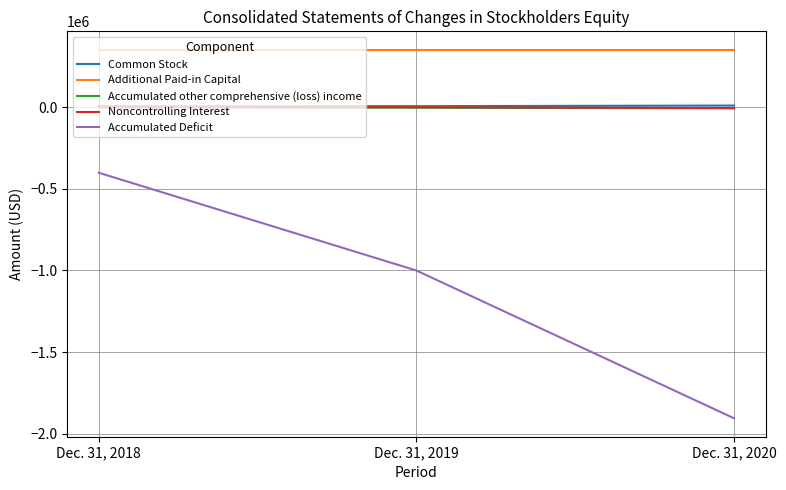

How many lines are shown in the chart?

5